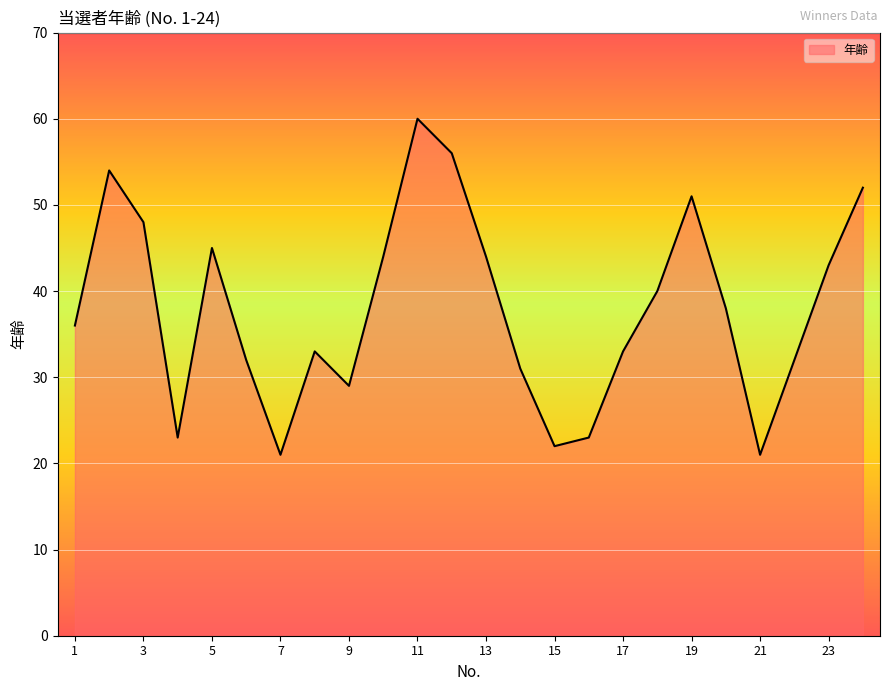

Does the chart display data point markers on the line(s)?

No